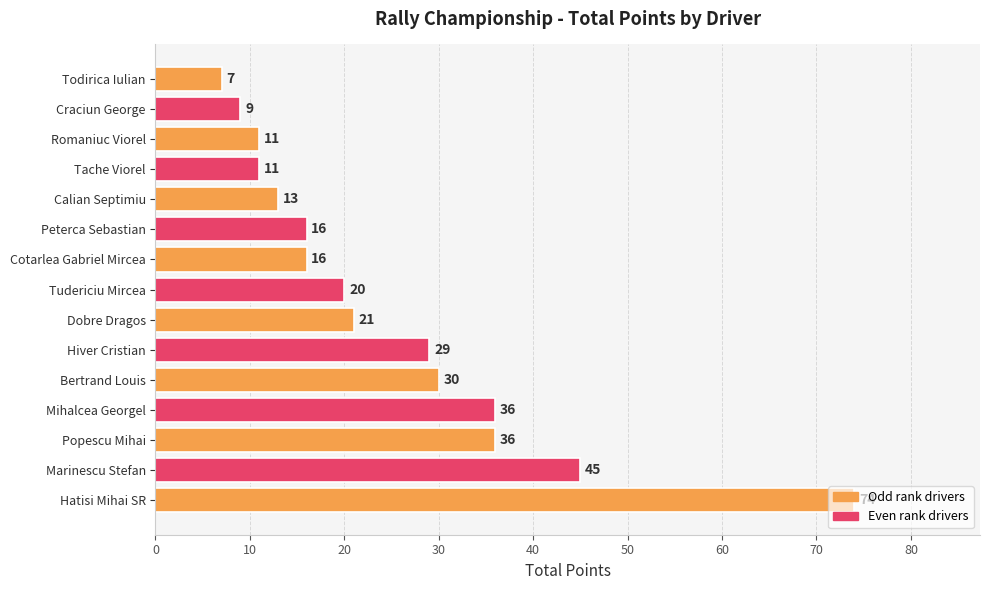

What is the difference between the maximum and minimum values?

67